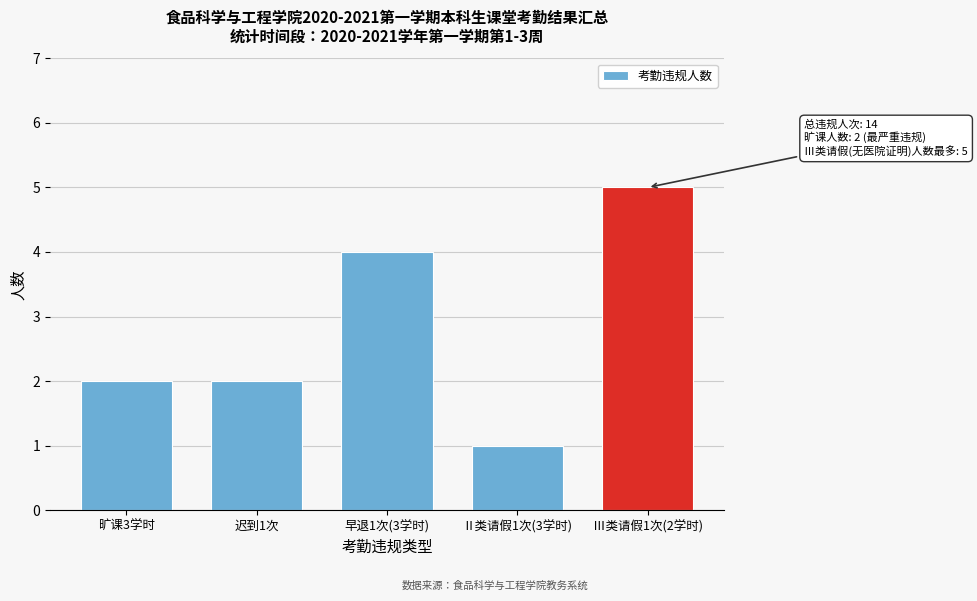

Reading left to right, transcribe all the data shown in this chart.

旷课3学时=2	迟到1次=2	早退1次(3学时)=4	Ⅱ类请假1次(3学时)=1	Ⅲ类请假1次(2学时)=5